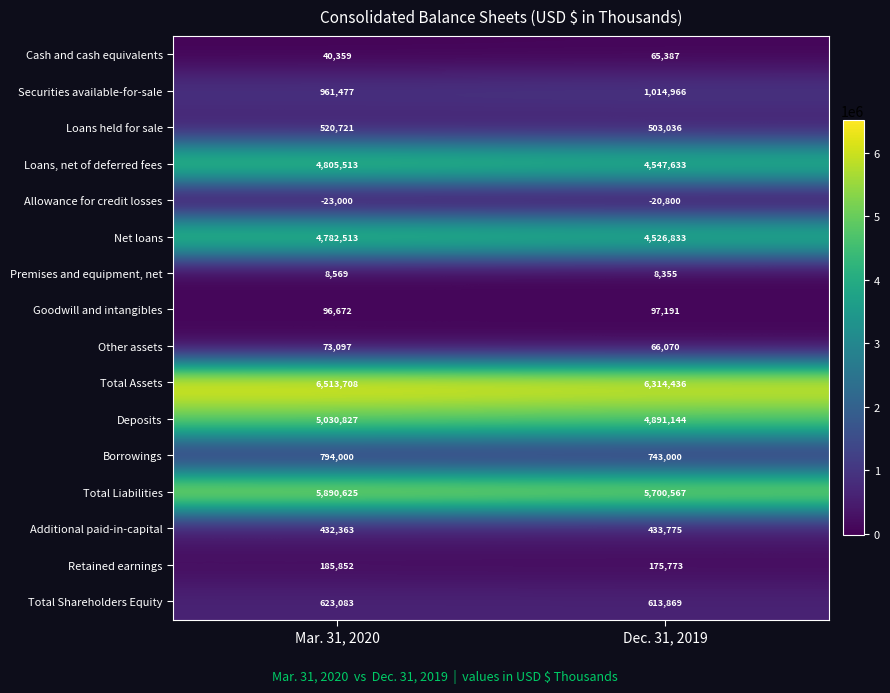

At which category does the chart reach its minimum across all series?

Mar. 31, 2020